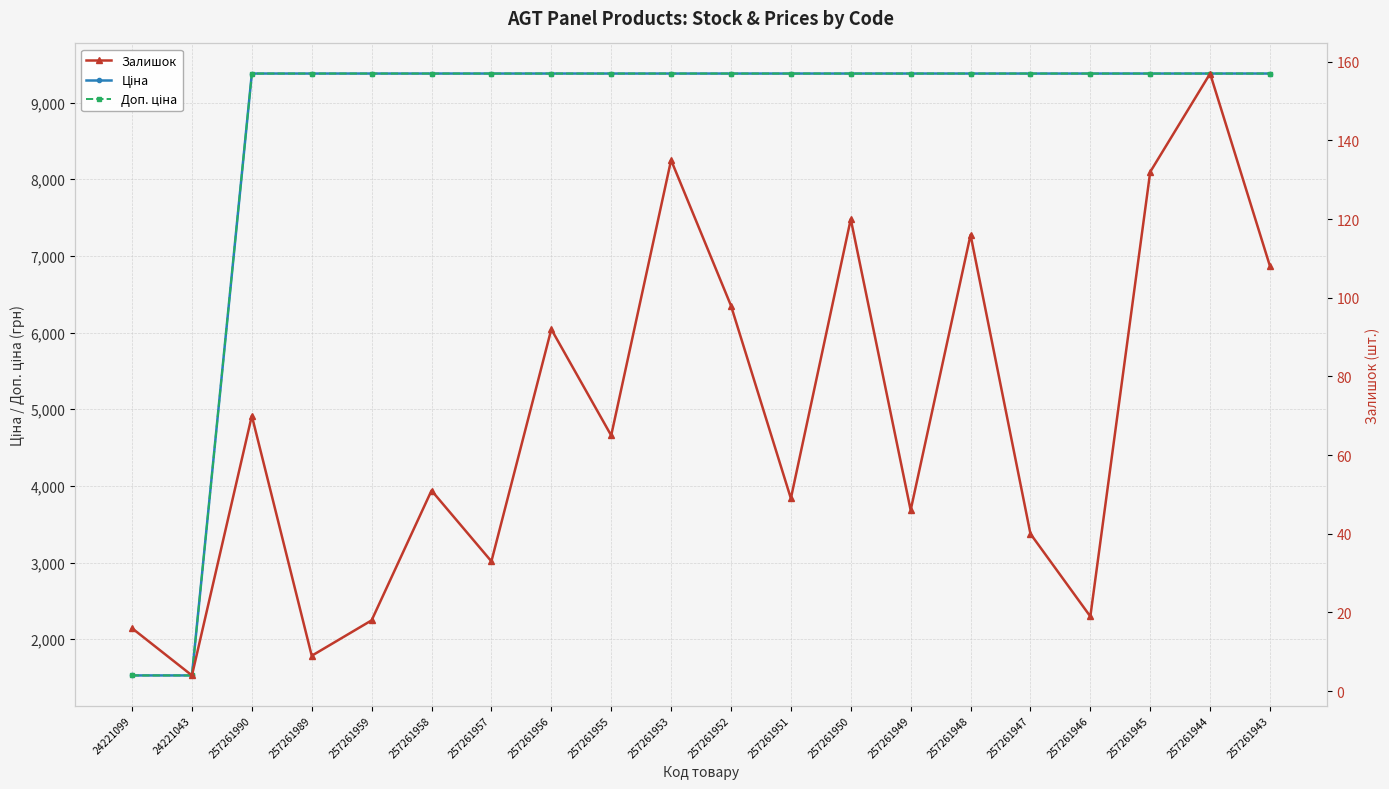

What is the label of the 8th point from the right?

257261950